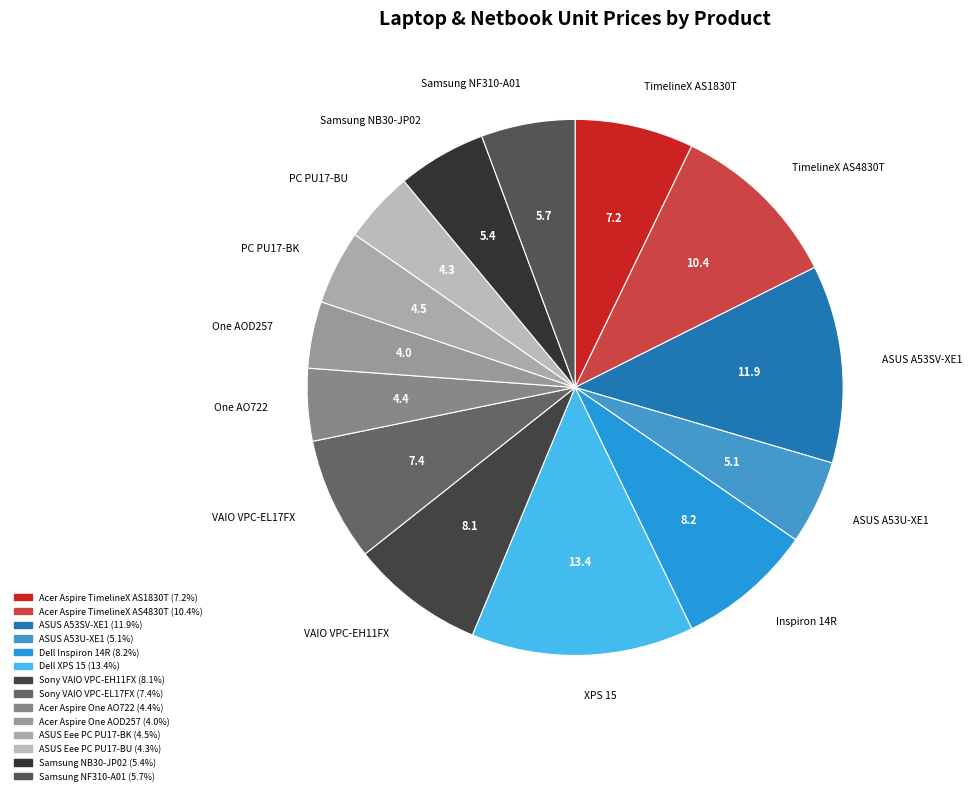

Which slice is the largest?

Dell XPS 15